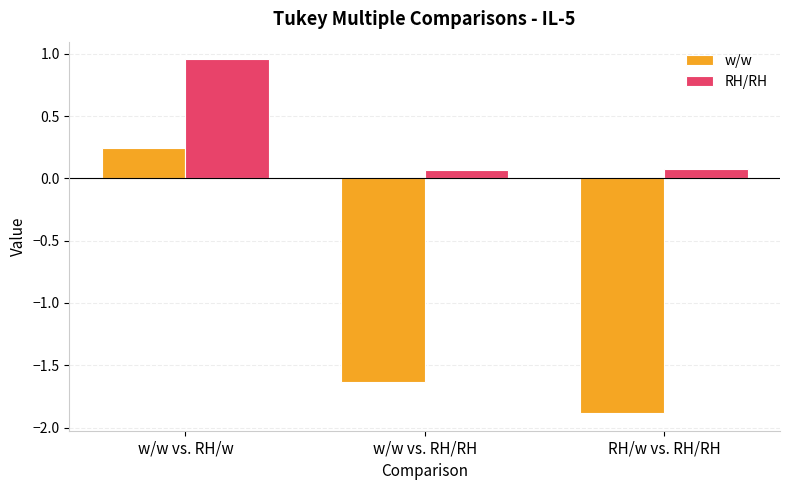

At which label does w/w reach its peak?

w/w vs. RH/w